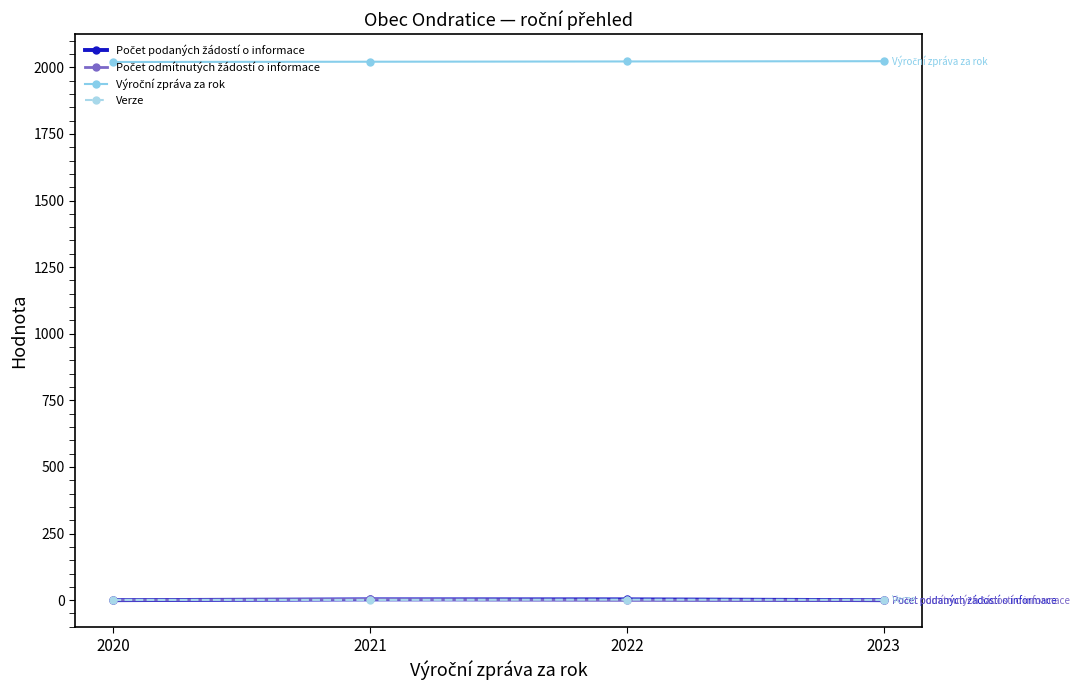

True or false: Verze has more than 2 points higher than both neighbors.

False